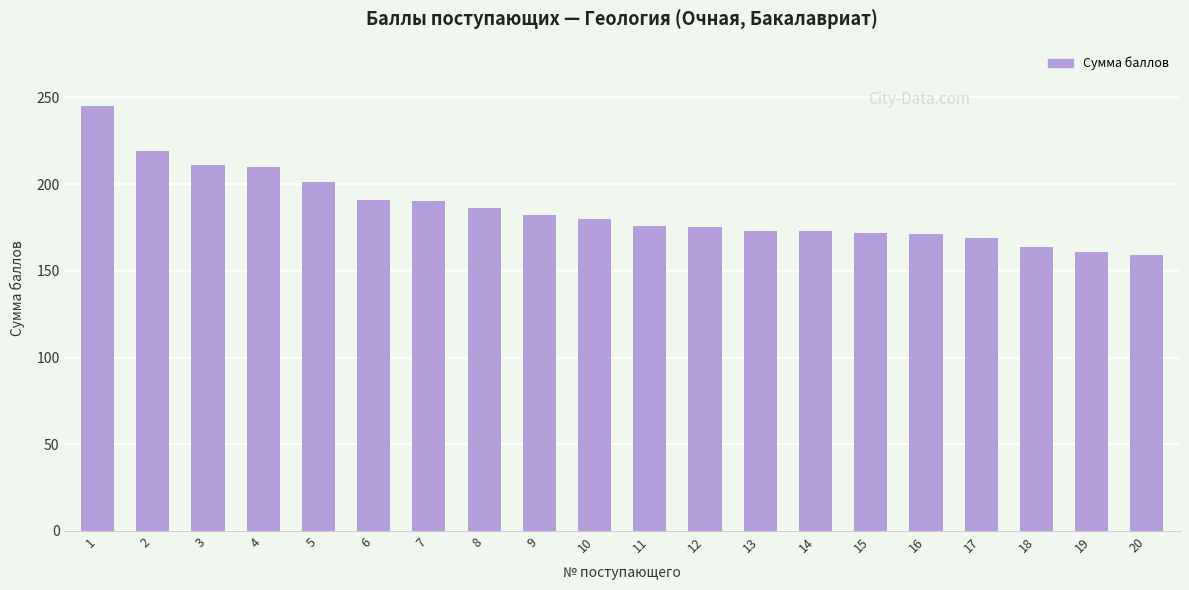

What is the difference between the values at 9 and 19?

21